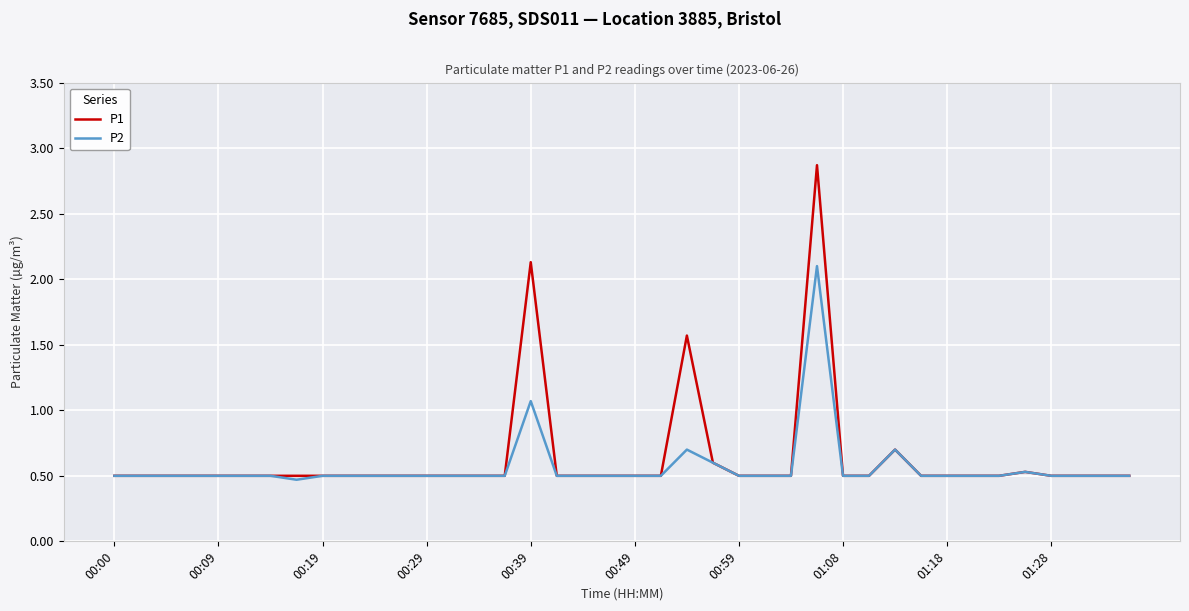

List the series in order of their peak value, highest first.

P1, P2